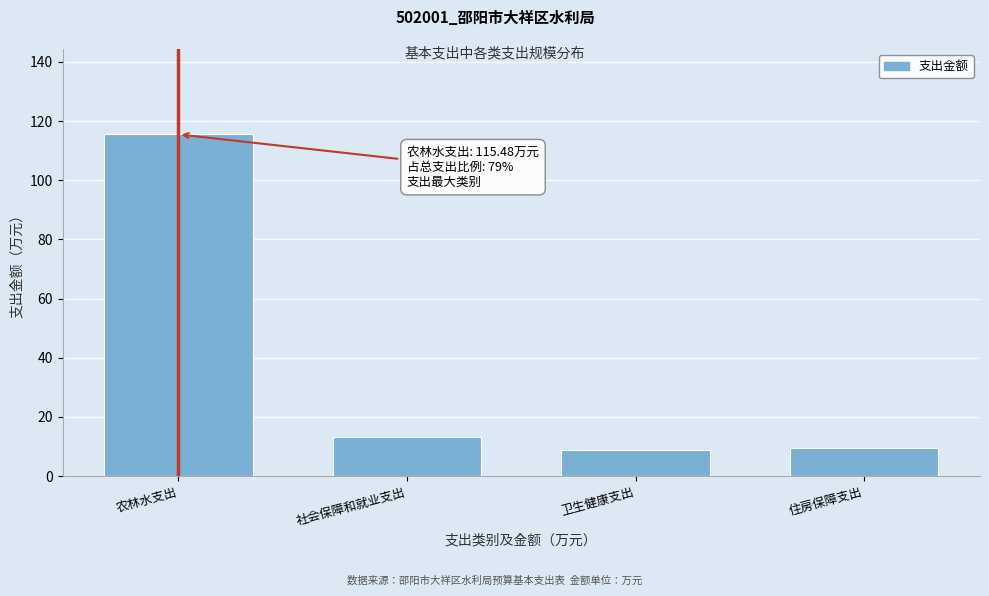

Reading left to right, list all the values displayed in this chart.

115.5	13.0	8.8	9.3